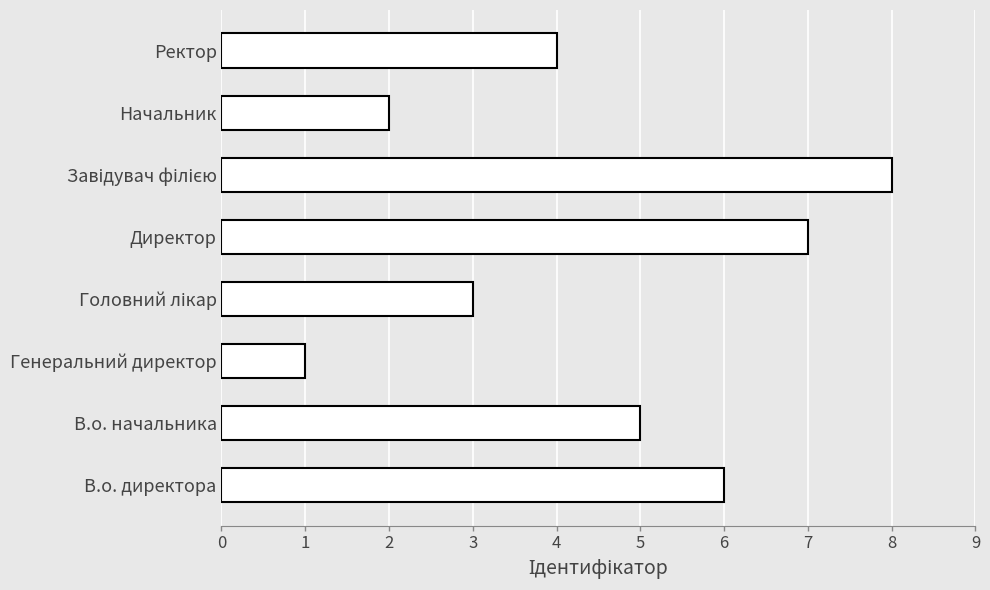

True or false: the data shows 4 at В.о. директора.

False